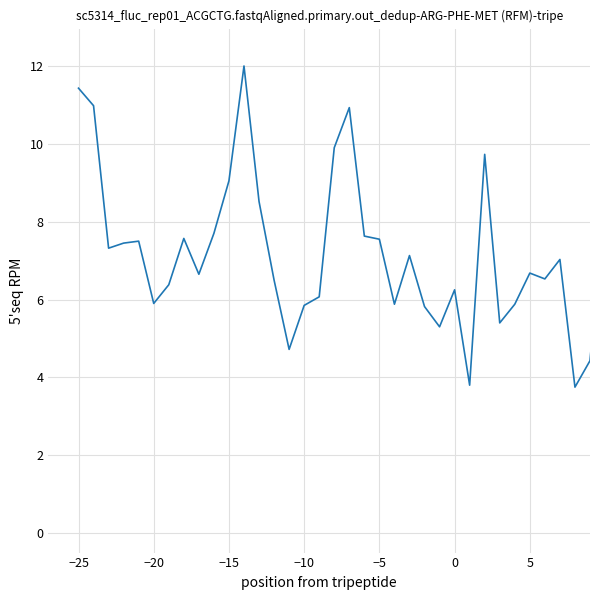

What is the greatest value displayed?

12.0